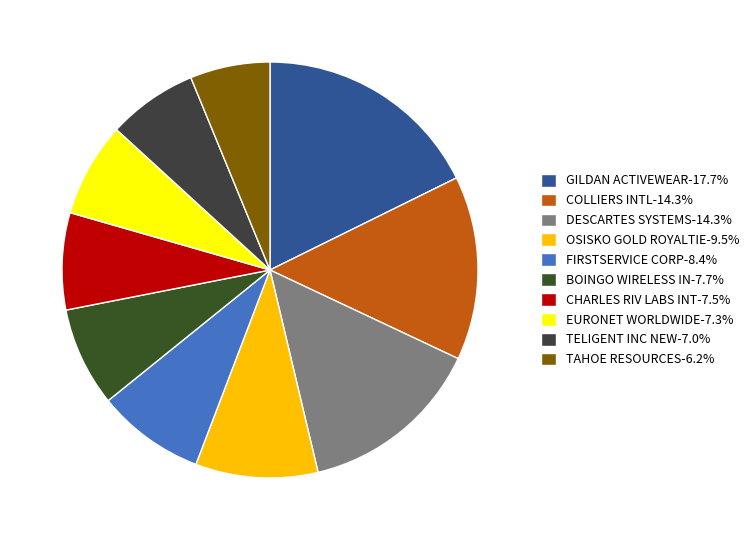

To the nearest percent, what percentage of the pie is TAHOE RESOURCES?

6%